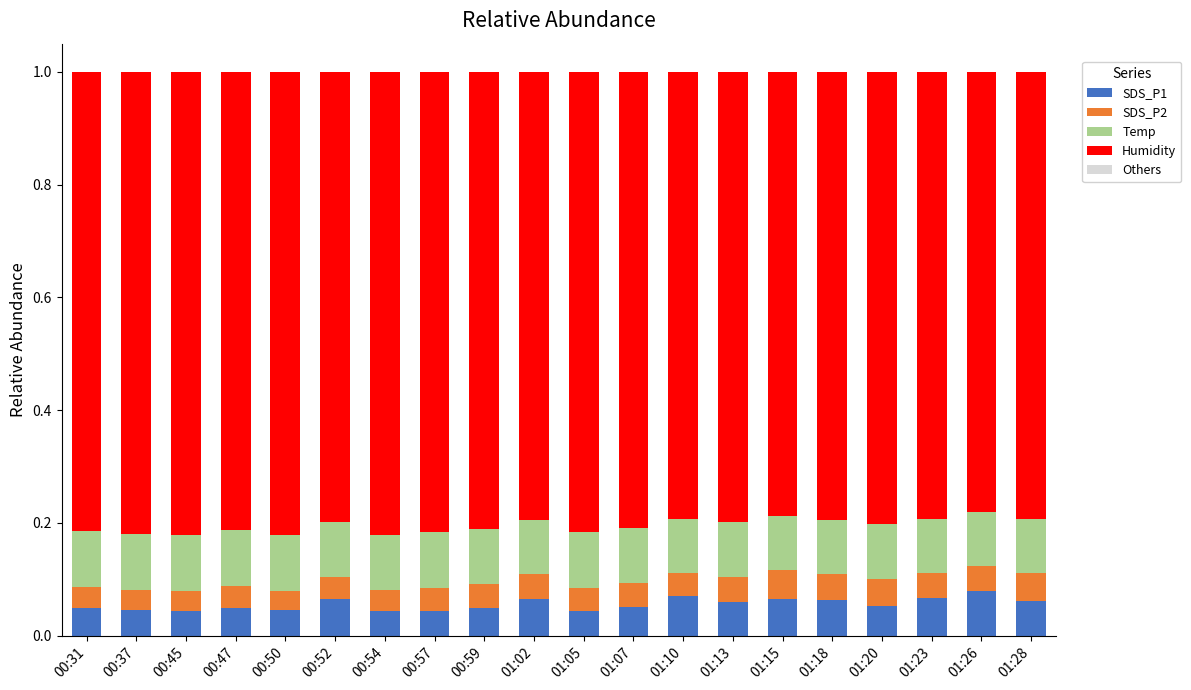

What is the total value across all series at 00:45?

1.0